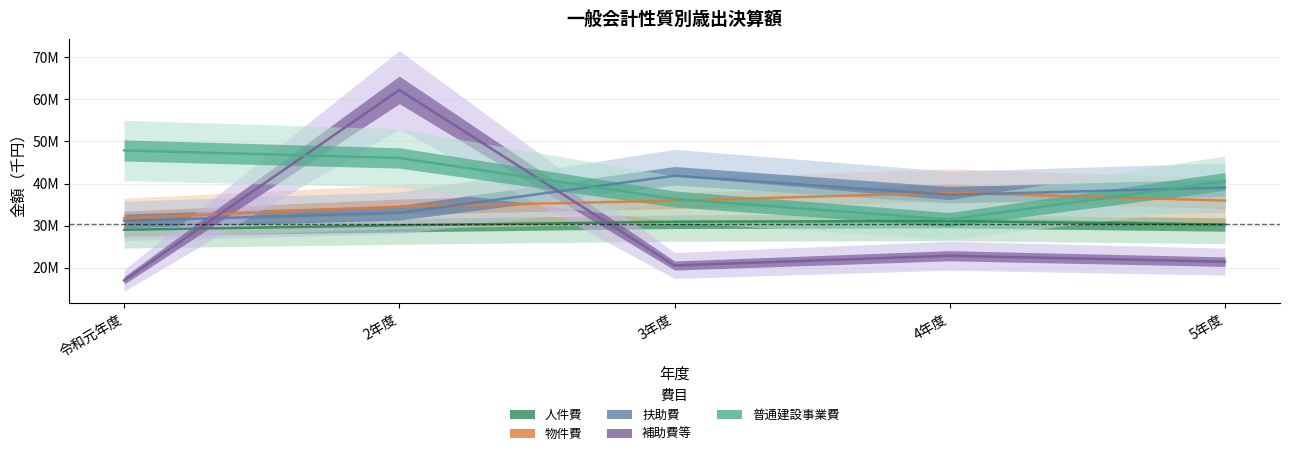

Is it true that 物件費 equals 37816897 at 4年度?

True